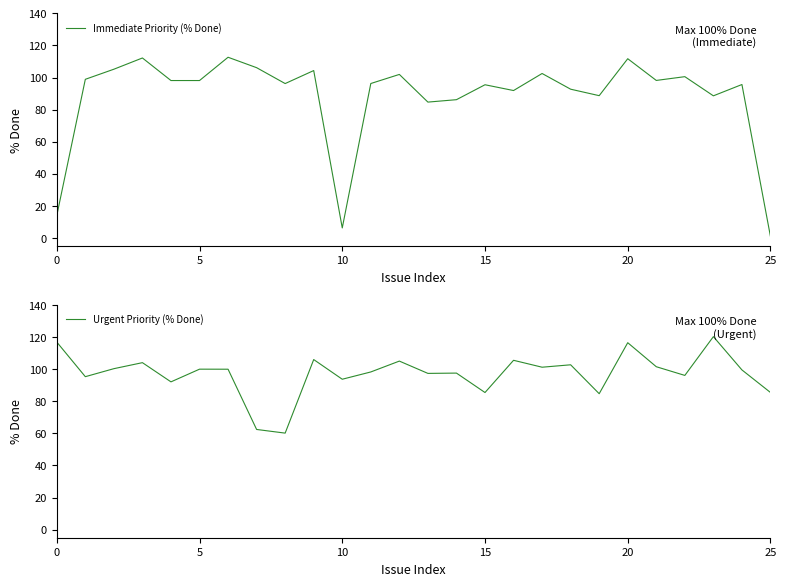

Which series changed the most between 7 and 9?

Urgent Priority (% Done)